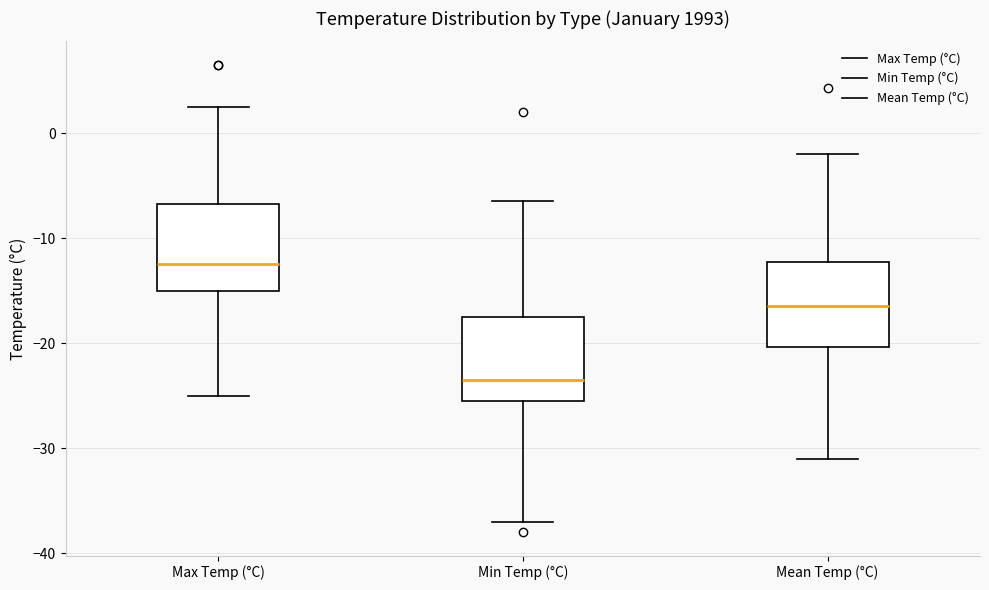

Reading left to right, transcribe this box plot: for each box, give where its median line is, the range the box spans, and where its two whiskers end, as read against the y-axis. The values are not printed on the chart, so give them approximately, as read against the axis.

Max Temp (°C): median -12, box -15 to -7, whiskers -25 to 3
Min Temp (°C): median -23, box -25 to -17, whiskers -37 to -6
Mean Temp (°C): median -16, box -20 to -12, whiskers -31 to -2